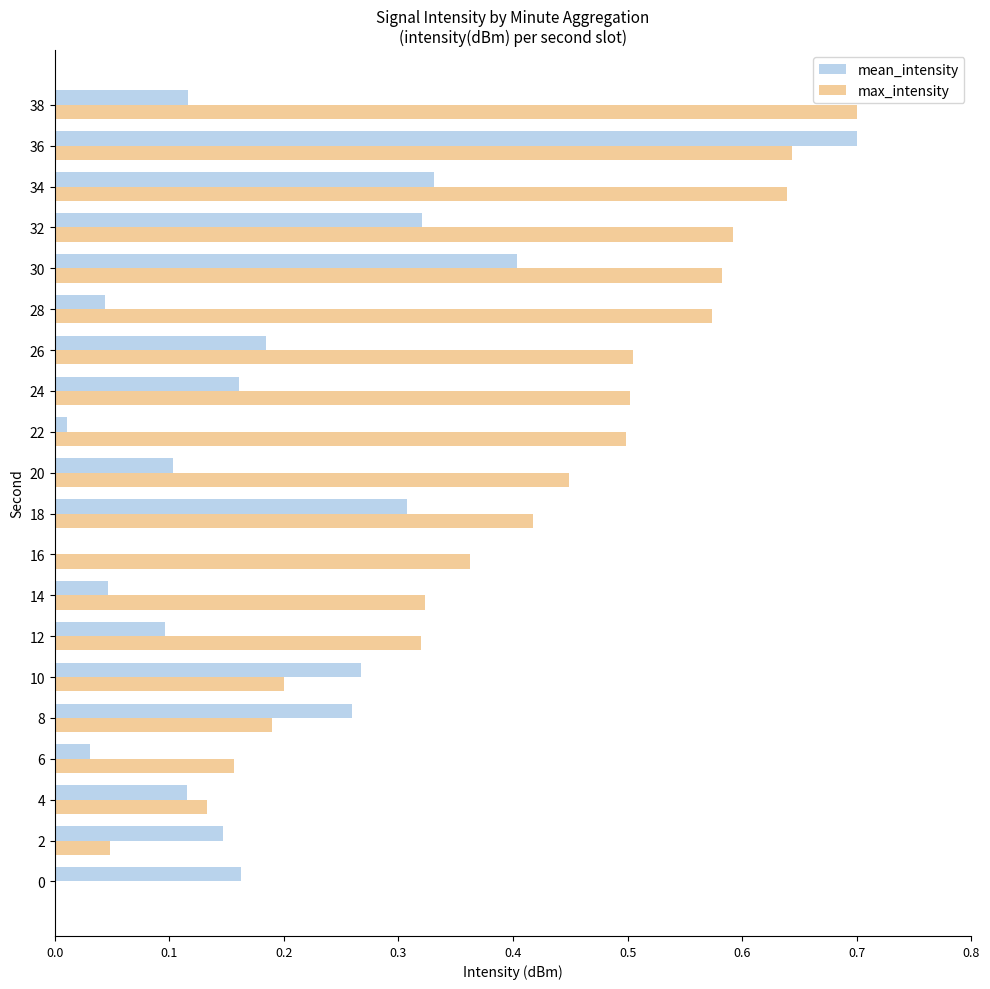

What is the total value across all series at 18?

0.7